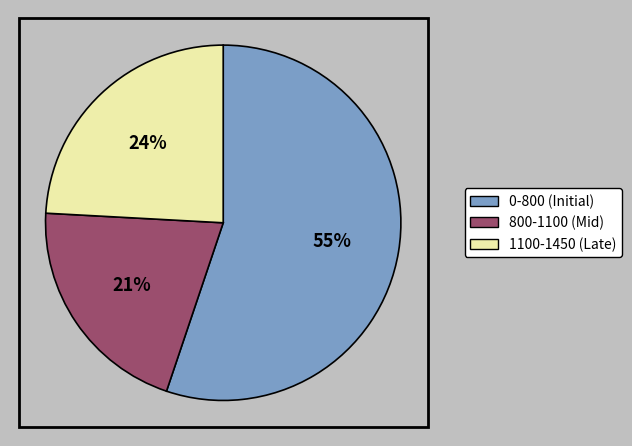

What is the ratio of the value at 1150-1200 to the value at 1350-1400?

1.0